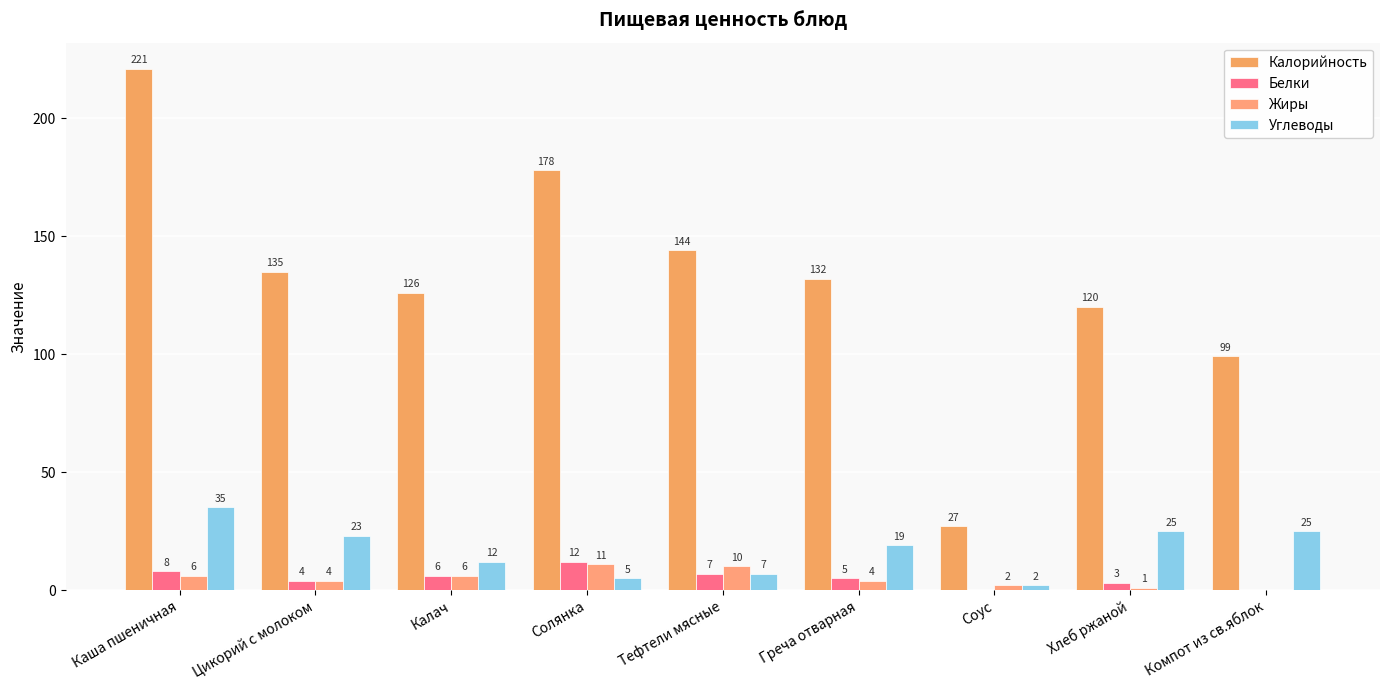

Reading left to right, list all the values displayed in this chart.

Калорийность: 221	135	126	178	144	132	27	120	99
Белки: 8	4	6	12	7	5	0	3	0
Жиры: 6	4	6	11	10	4	2	1	0
Углеводы: 35	23	12	5	7	19	2	25	25